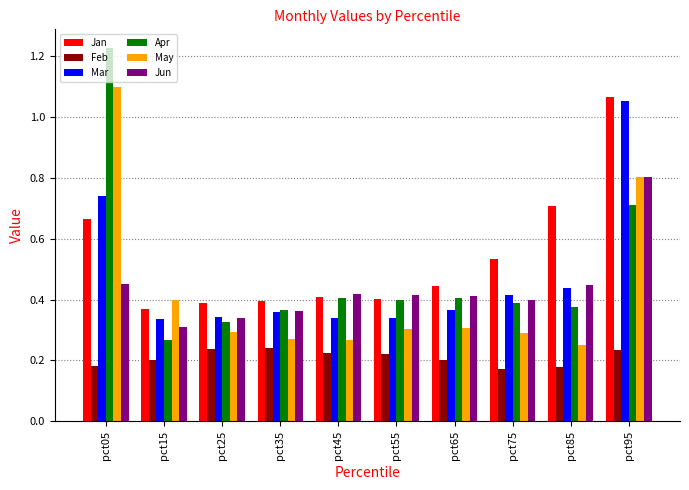

Count the May values in the range 0 to 1.

9